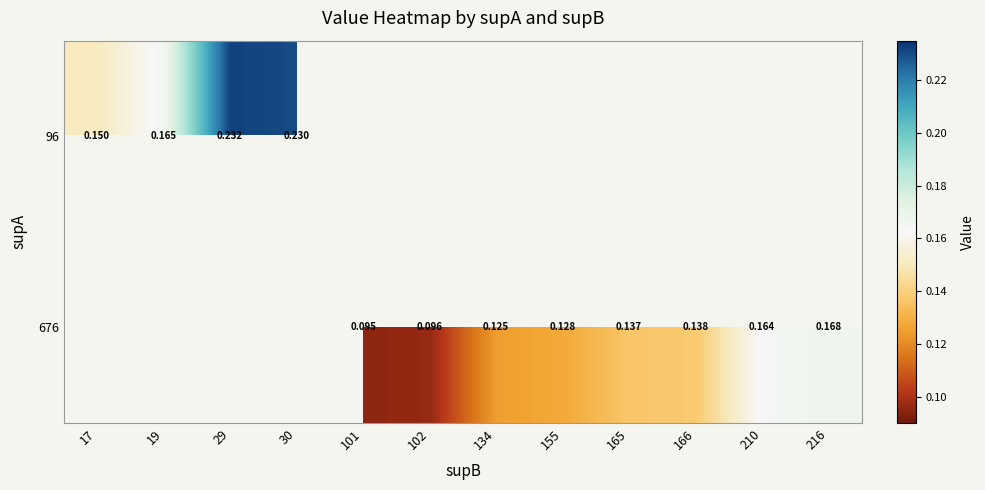

Where is 96 nearest to the value 0?

17